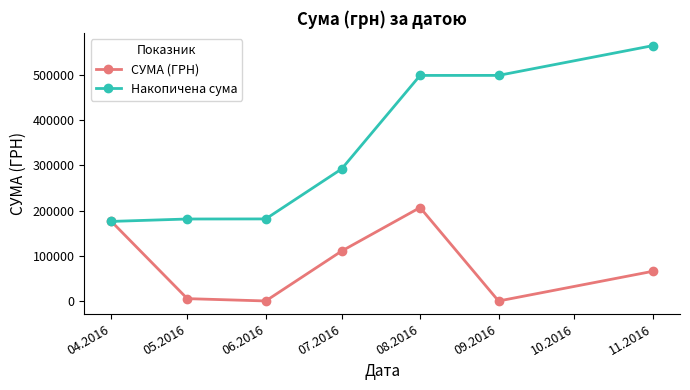

At which category is the sum across all series the highest?

08.2016